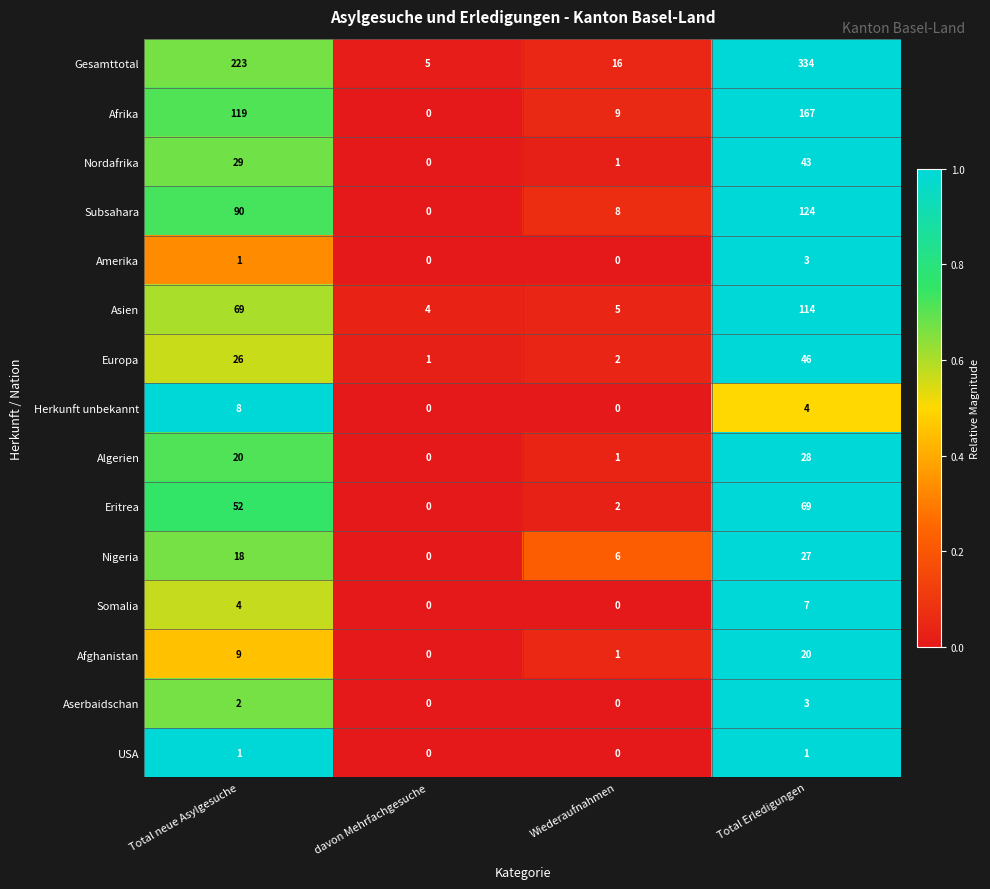

At how many categories does at least one series exceed 0?

4